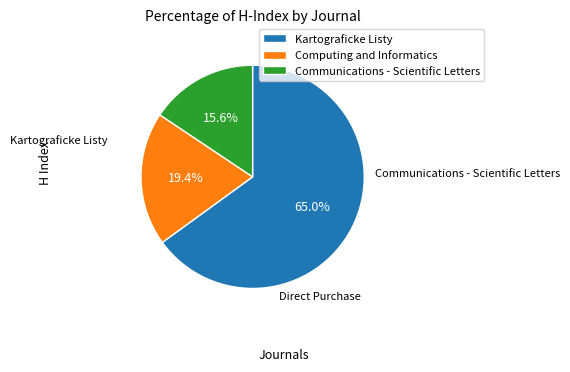

What is the majority slice?

Kartograficke Listy